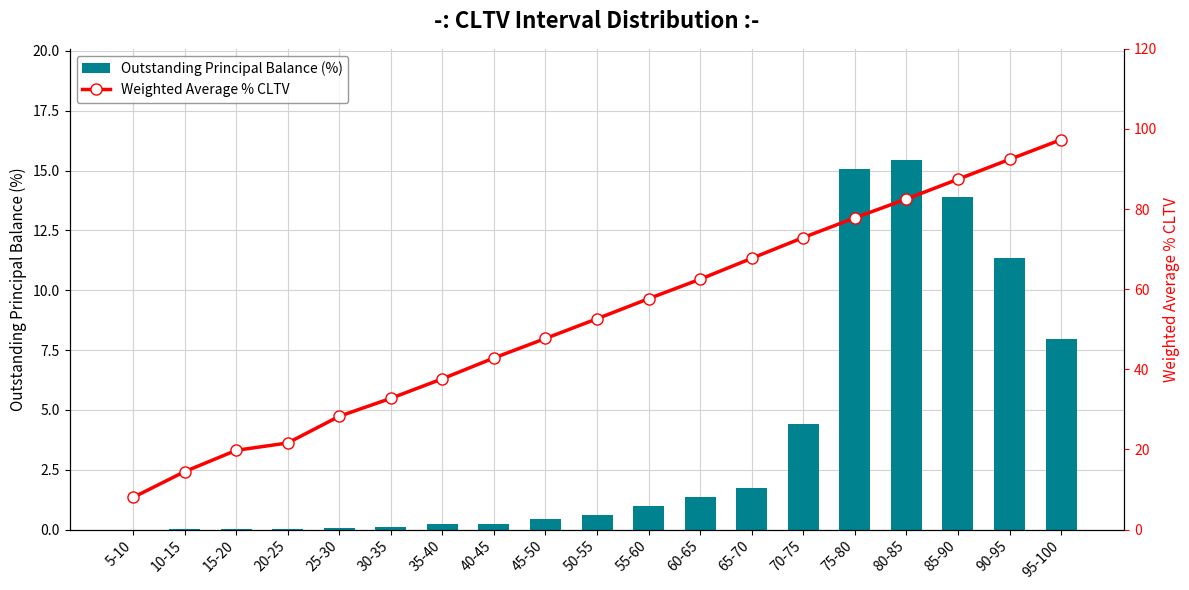

Which category has the lowest value across all series?

5-10